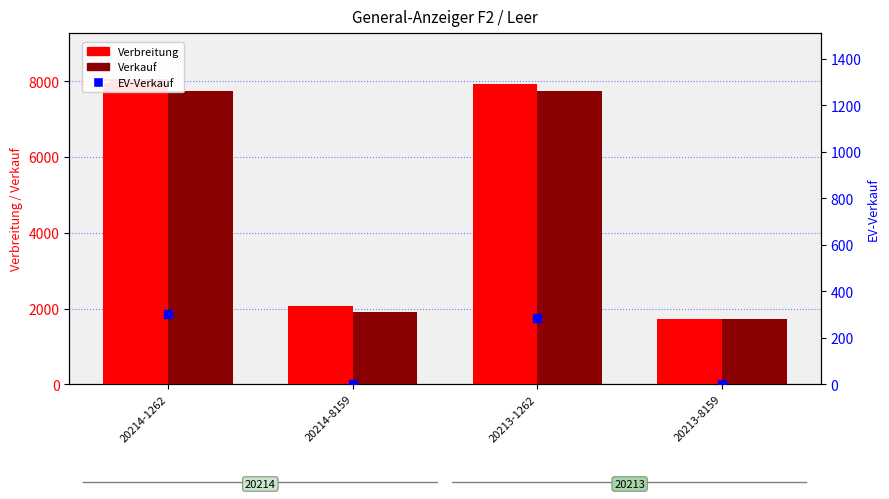

At which category is the sum across all series the highest?

20214-1262